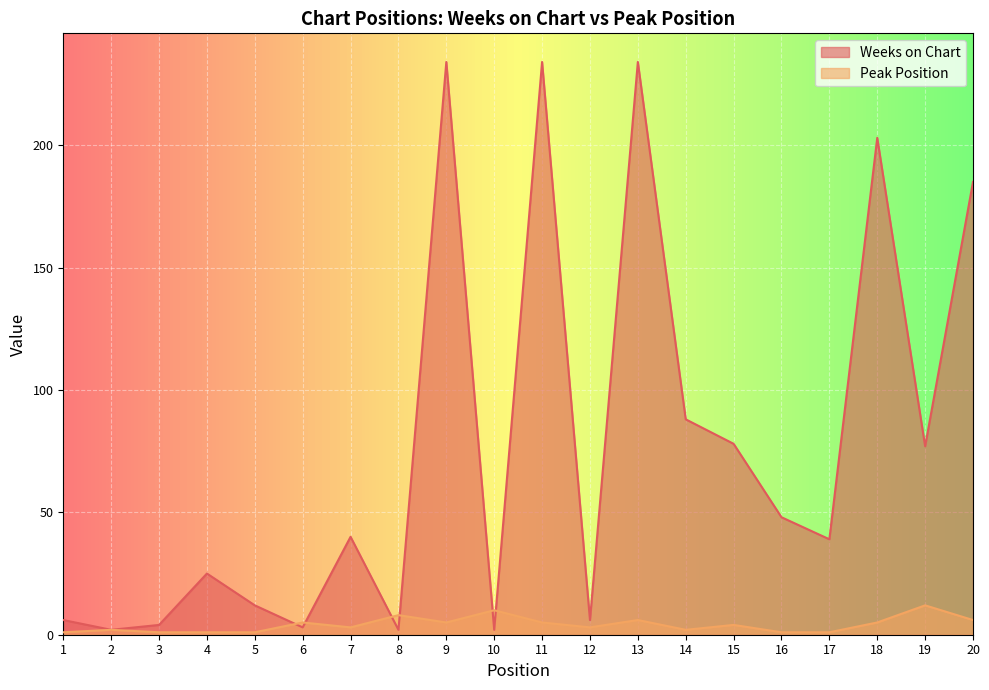

What is the approximate value of Weeks on Chart at 8?

2